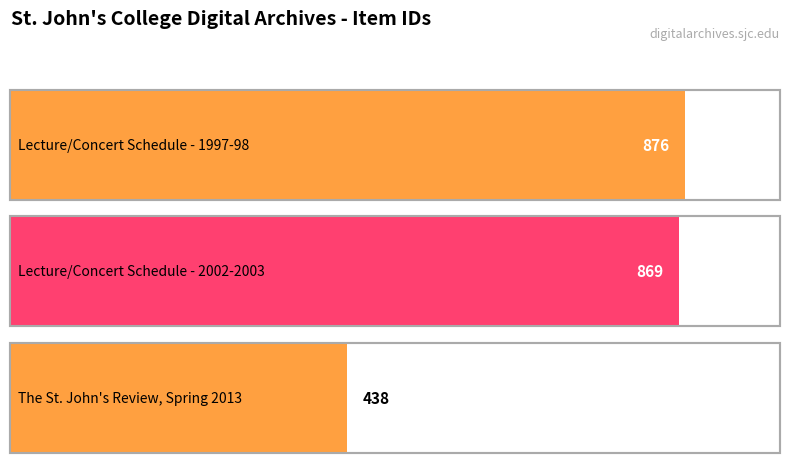

Reading left to right, extract all data points from this chart.

876	869	438